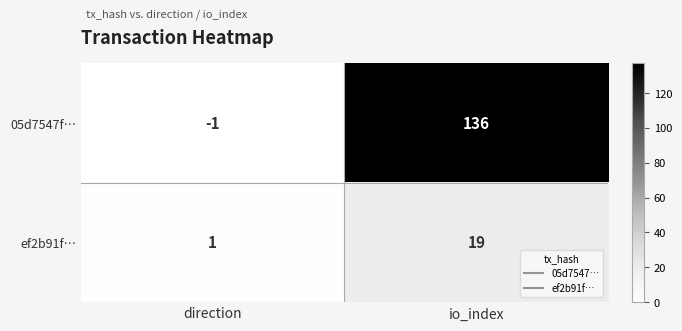

Rank the series at io_index from lowest to highest value.

ef2b91f…, 05d7547f…